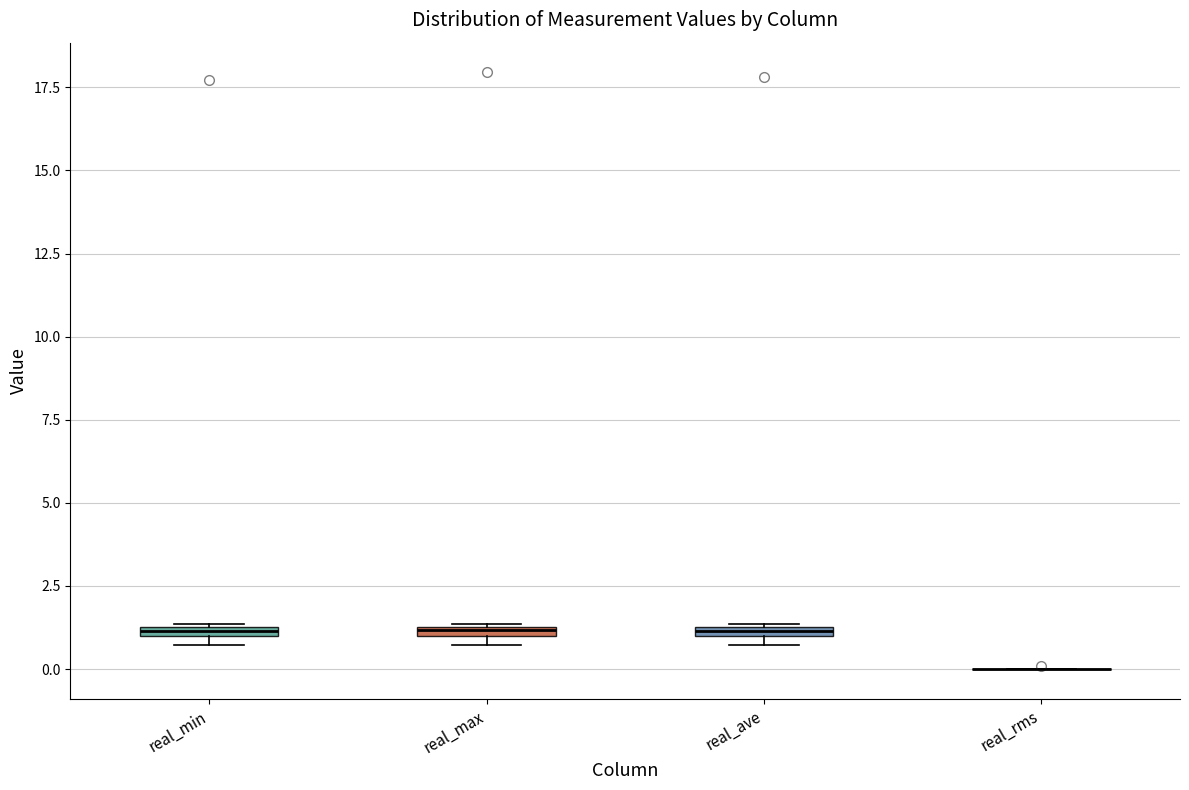

Where is the upper edge of the box for real_max on the y-axis? The values are not printed on the chart, so give them approximately, as read against the axis.

1.5